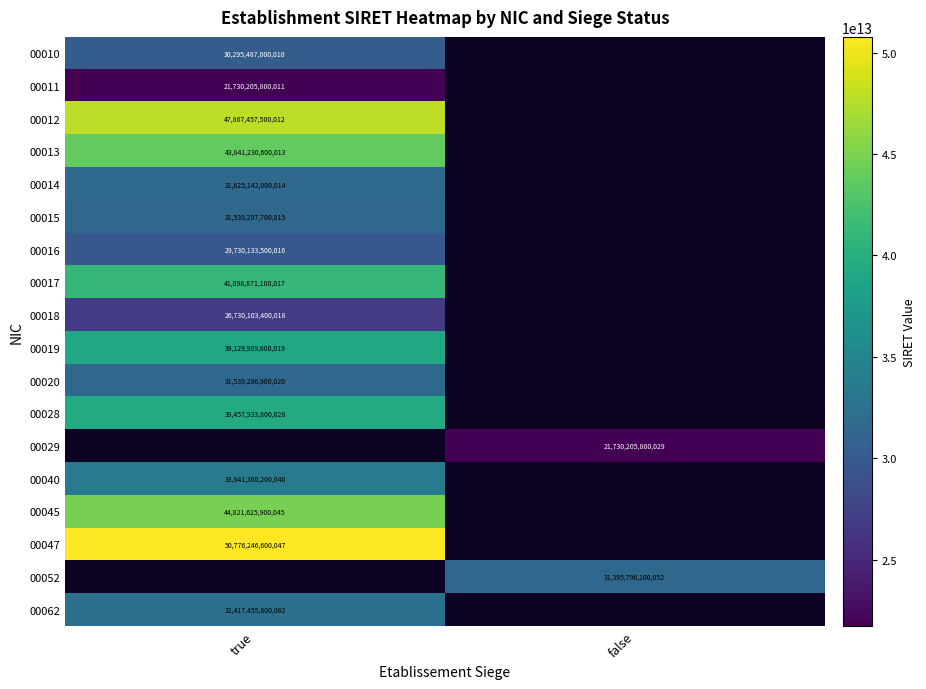

The value of 00010 at true is 30295487000010. True or false?

True